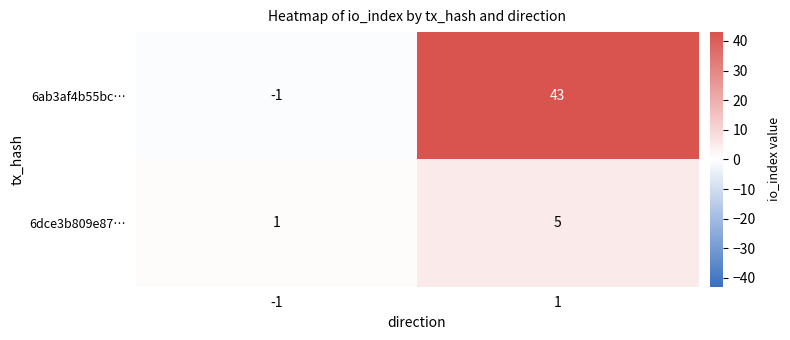

How many distinct data groups are displayed?

2